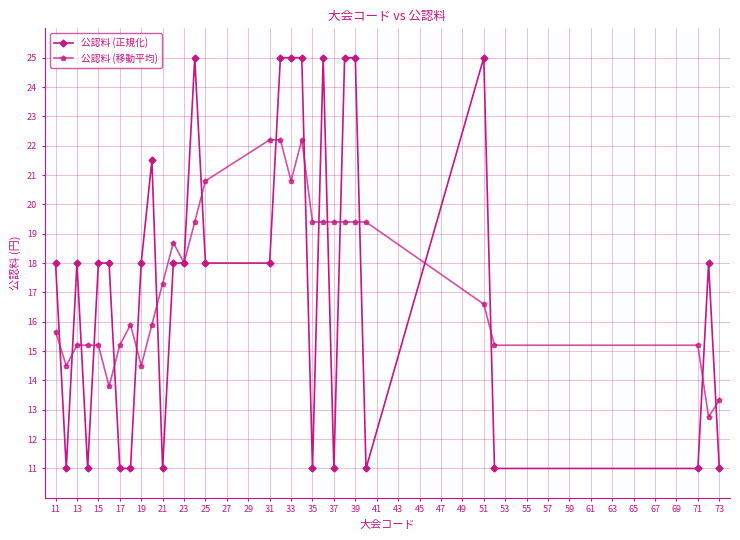

What is the maximum value shown in the chart?

25.0